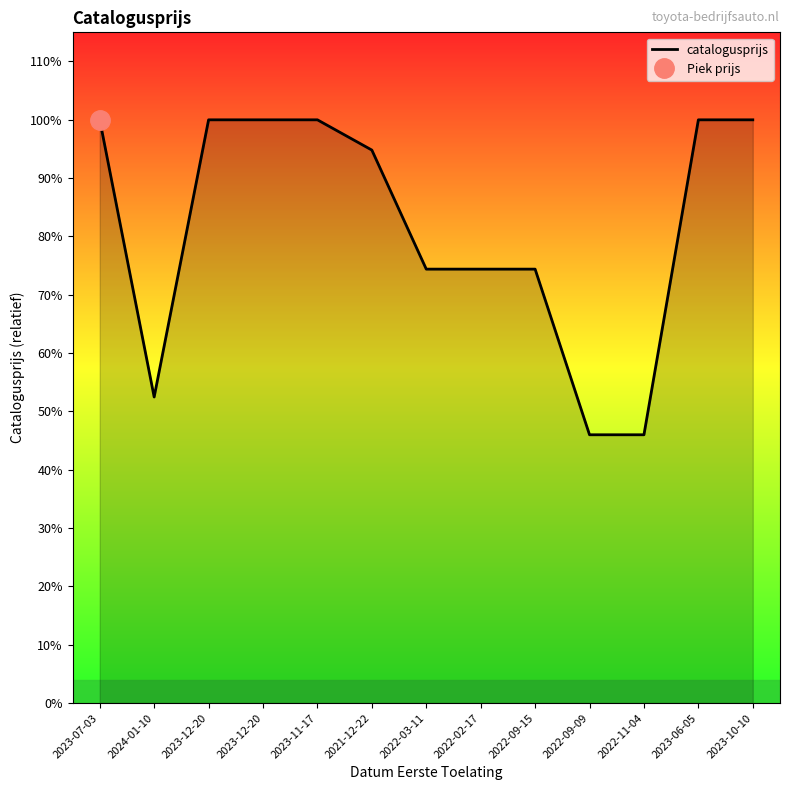

Where does the data first go above 151029?

2023-07-03